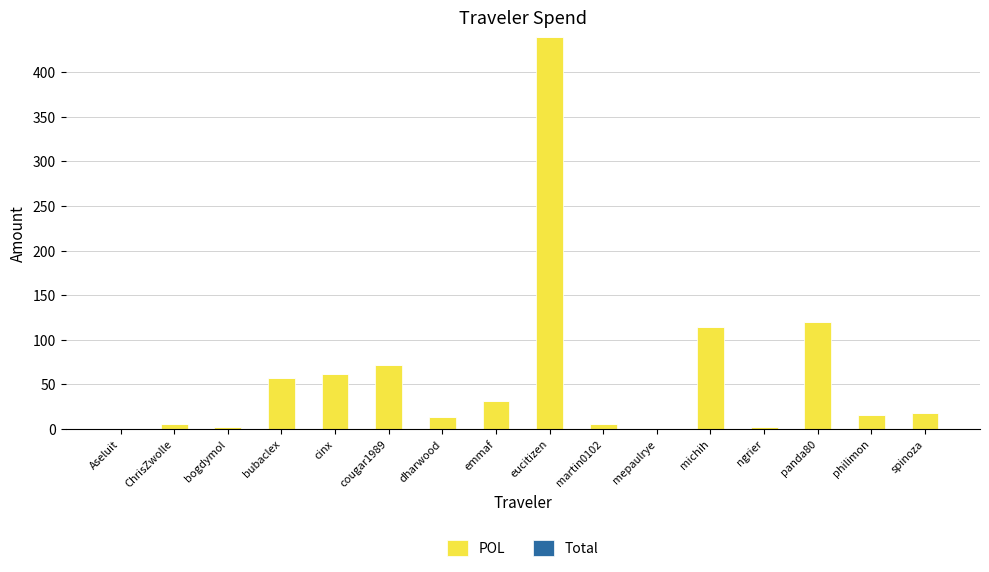

How many categories are shown in the chart?

16